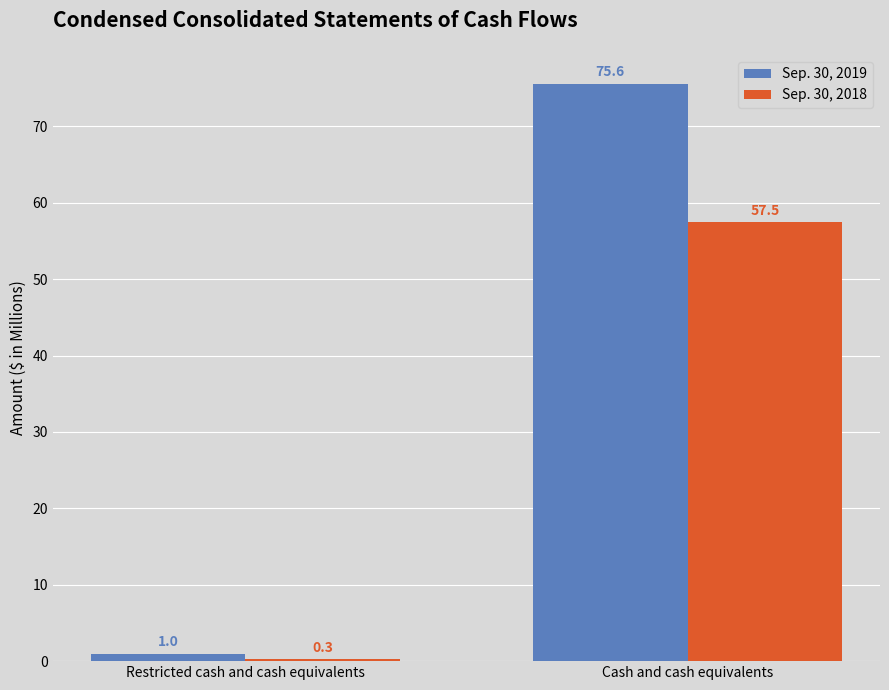

True or false: Sep. 30, 2018 has a value of 12.9 at Cash and cash equivalents.

False